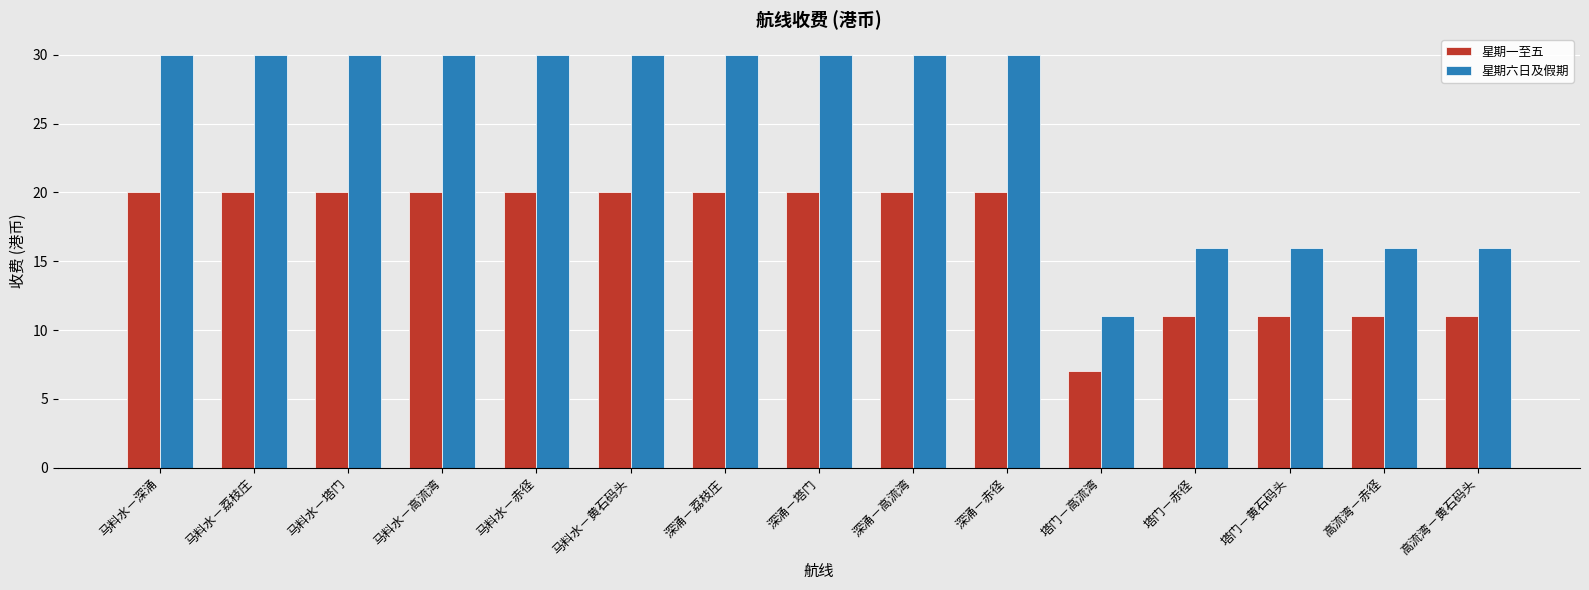

How many groups of bars are there?

15